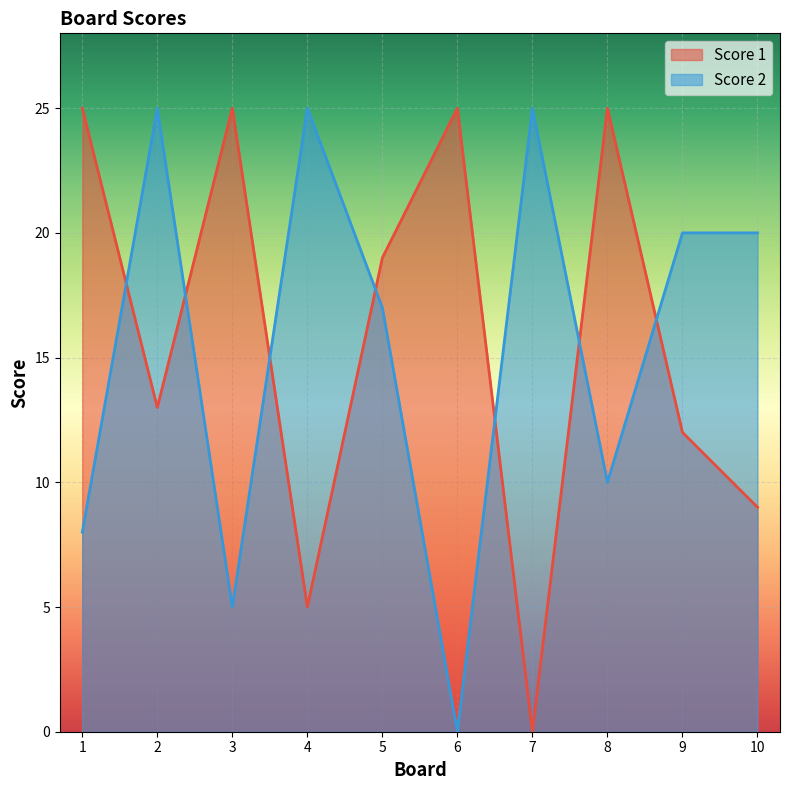

Which series has the largest range (max minus min)?

Score 1